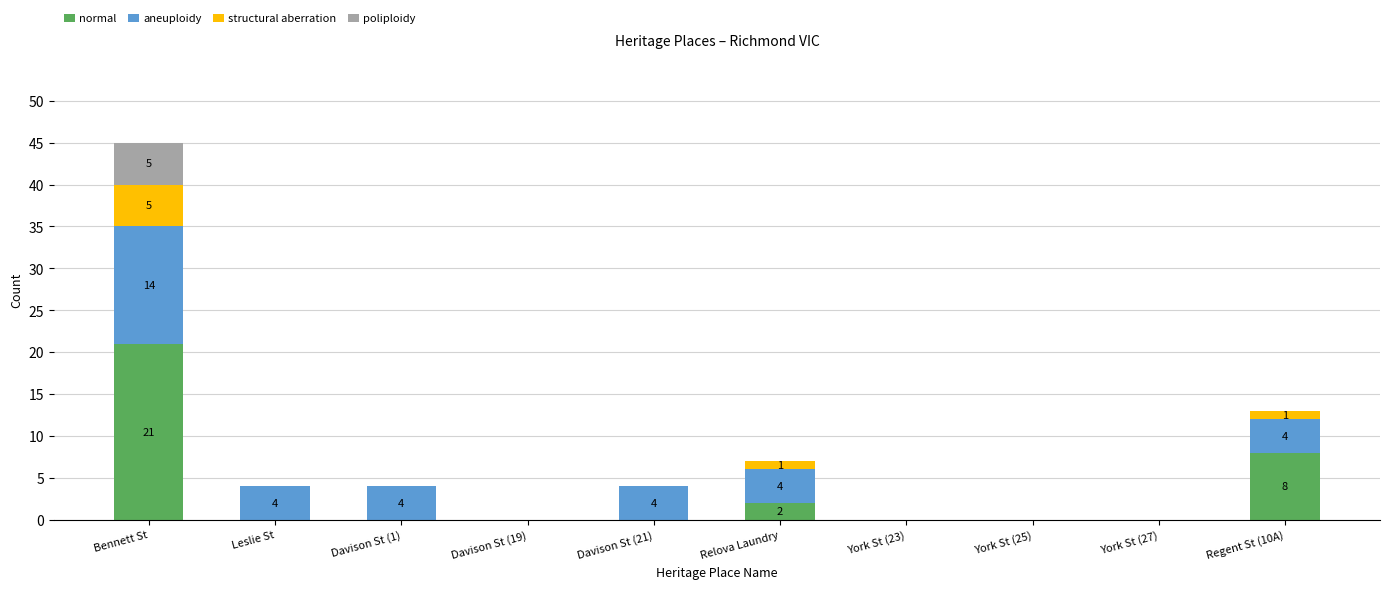

Which category has the highest value in the normal series?

Bennett St